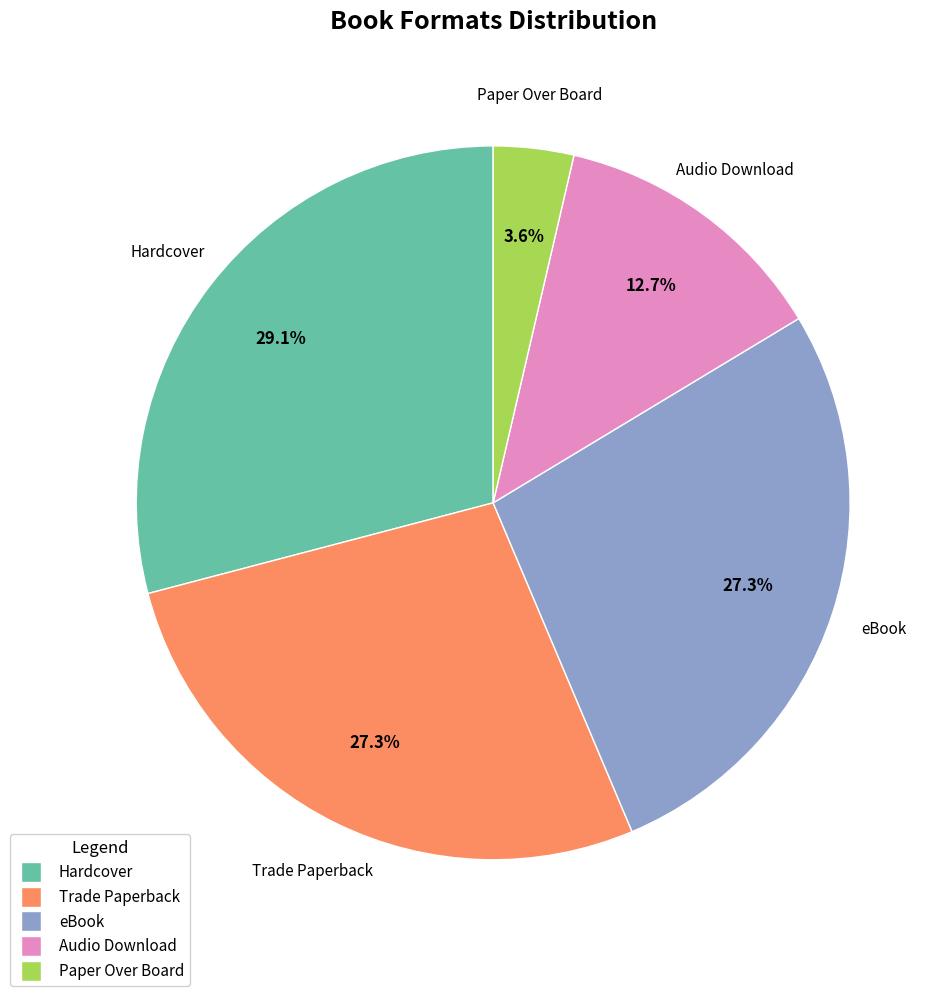

Is Hardcover the majority of the pie?

No